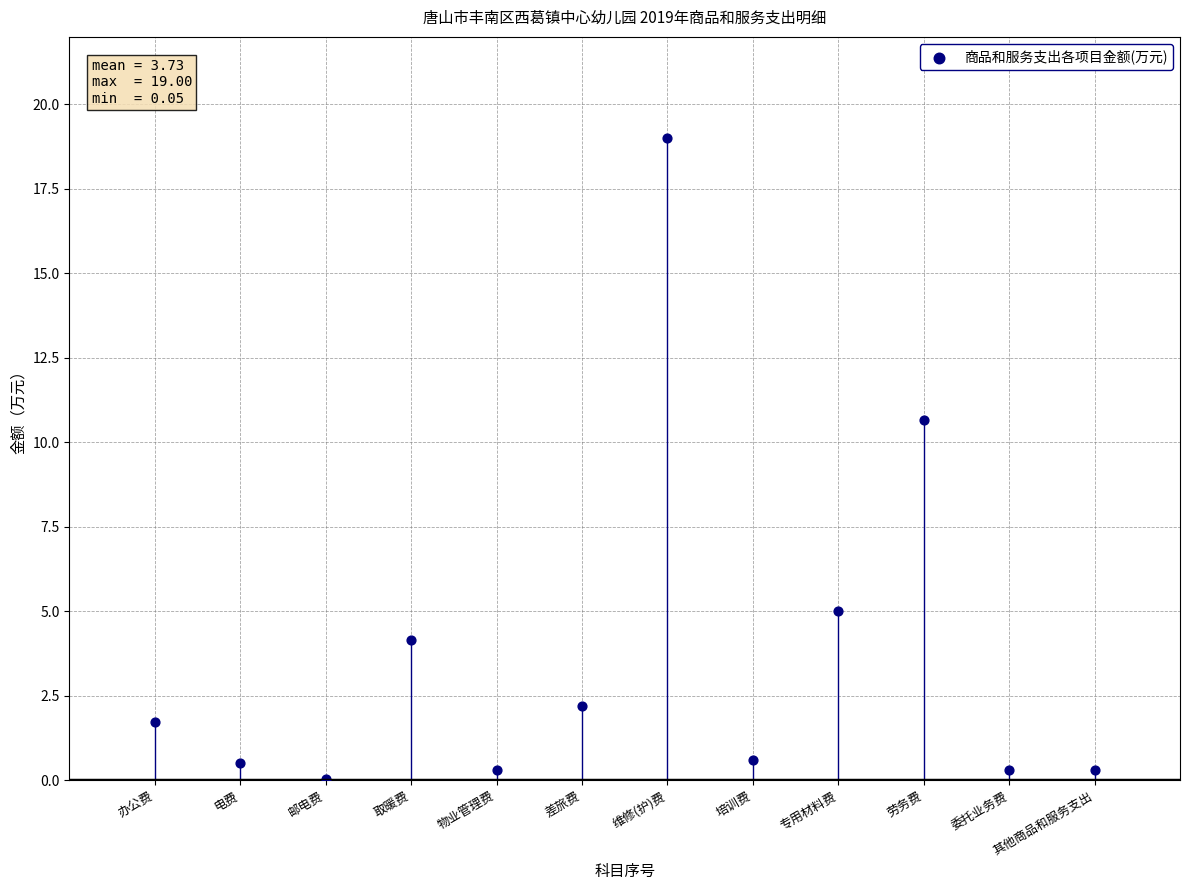

What is the range of X values (max minus min)?

11.0